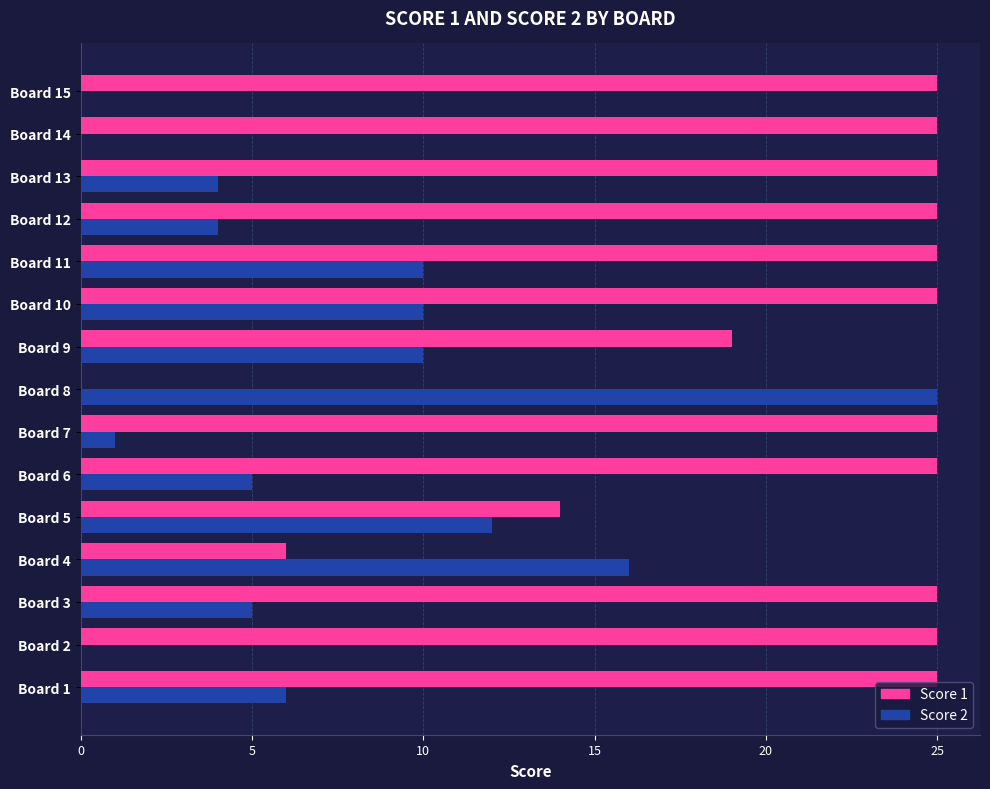

The value of Score 1 at Board 7 is 25. True or false?

True